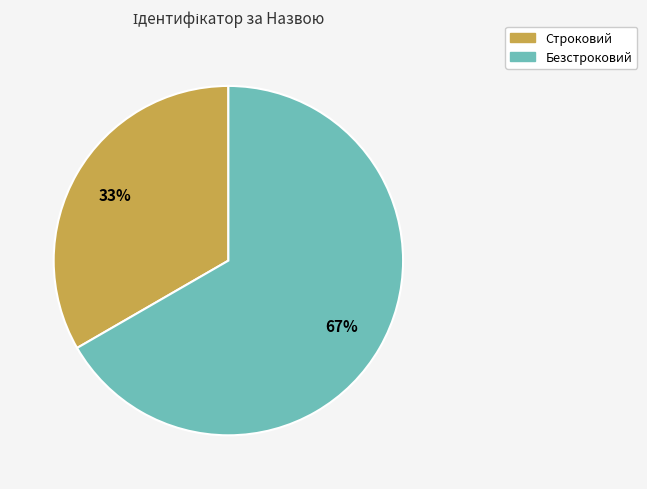

Is it true that Строковий is 45% of the pie?

False